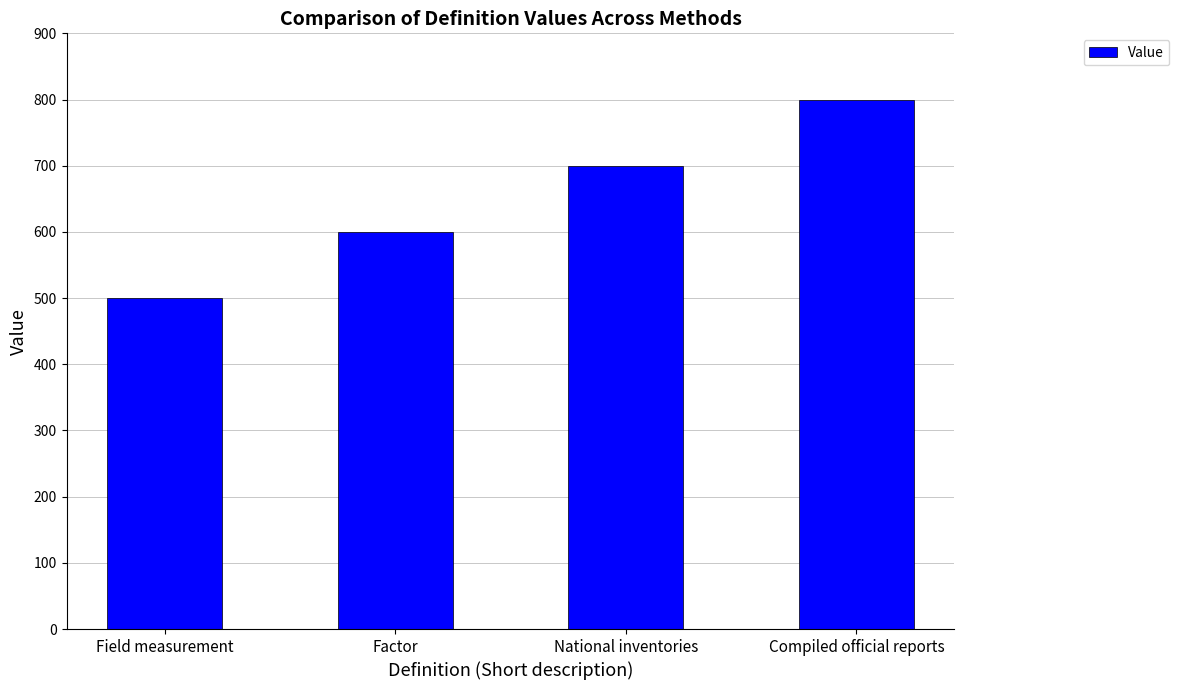

What is the change in value from Field measurement to National inventories?

+200